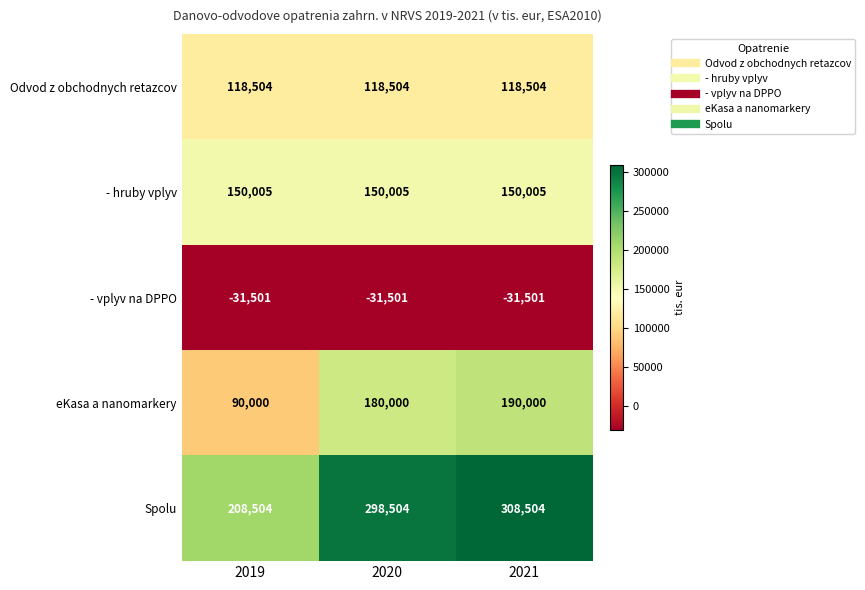

What is the maximum value shown in the chart?

308504